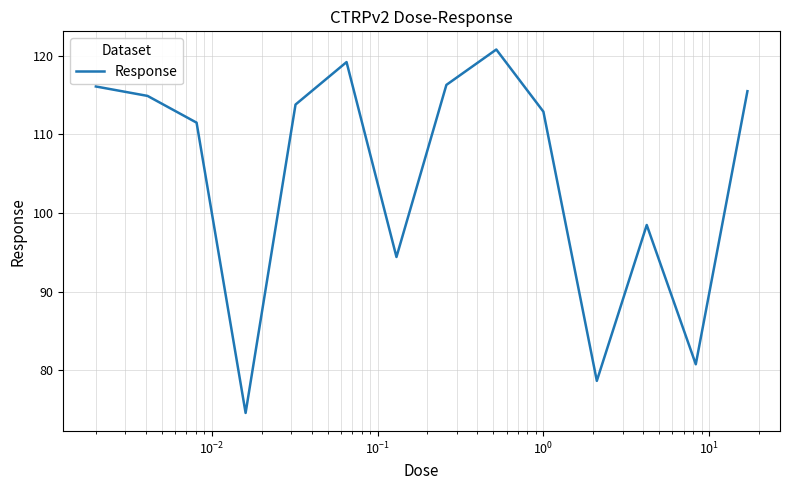

What is the minimum value shown in the chart?

74.6